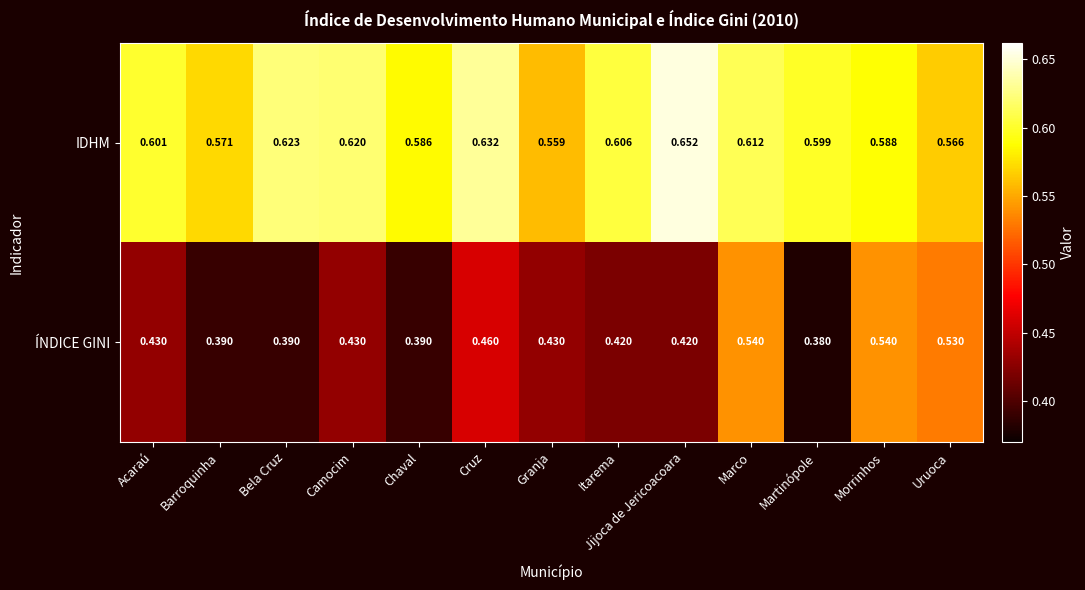

How many categories are shown in the chart?

13